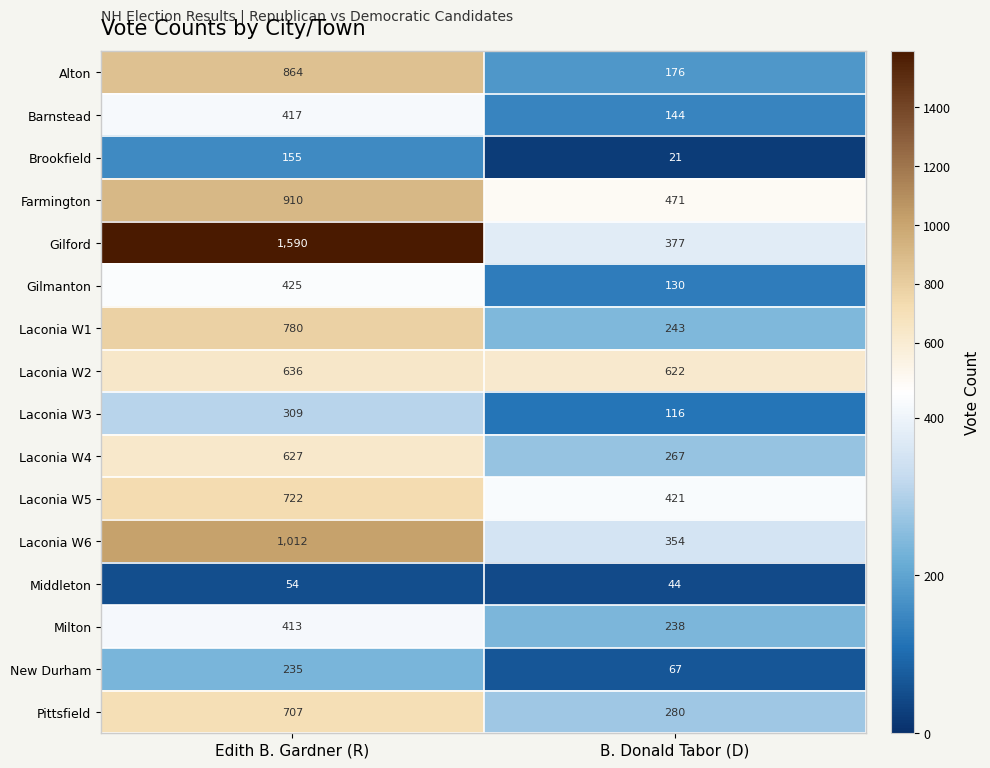

Rank the series at B. Donald Tabor (D) from lowest to highest value.

Brookfield, Middleton, New Durham, Laconia W3, Gilmanton, Barnstead, Alton, Milton, Laconia W1, Laconia W4, Pittsfield, Laconia W6, Gilford, Laconia W5, Farmington, Laconia W2